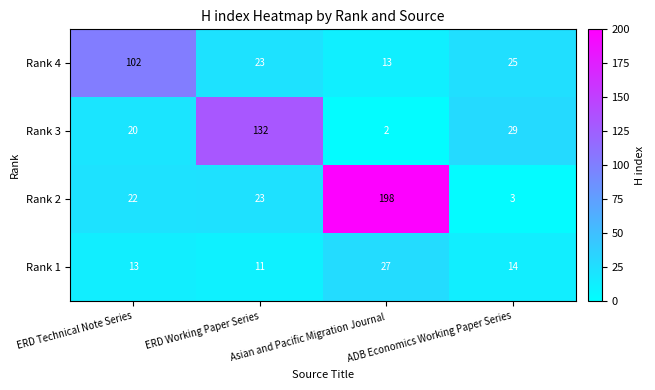

Which category has the highest value in the Rank 2 series?

Asian and Pacific Migration Journal